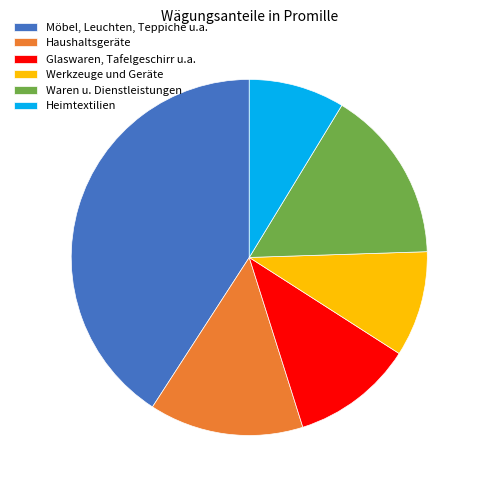

Is there any slice that represents more than half of the pie?

No